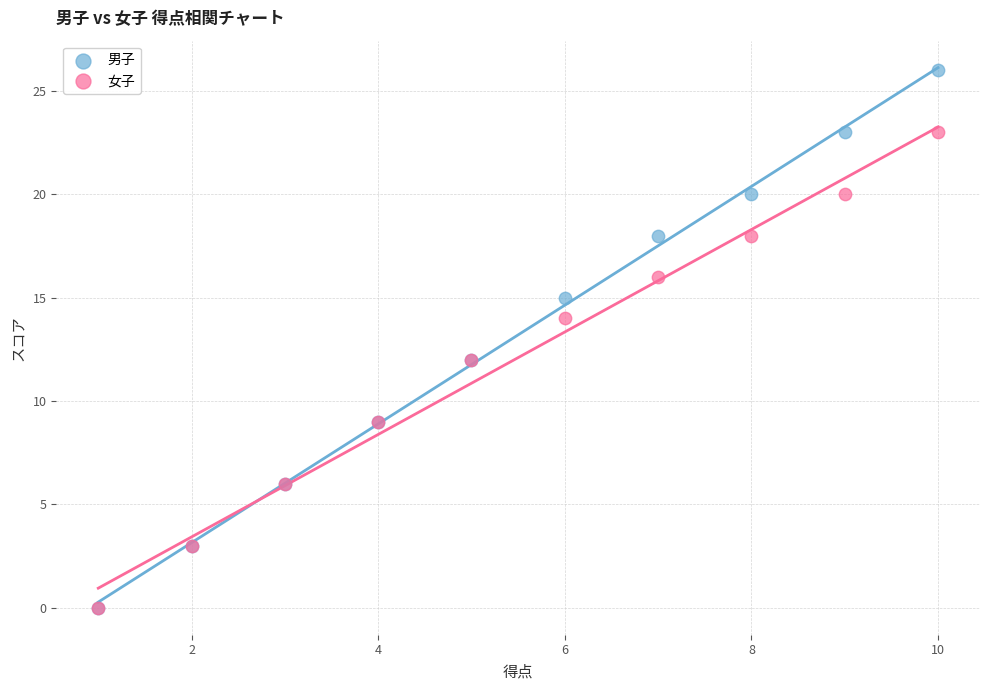

Which series reaches the maximum Y coordinate?

男子